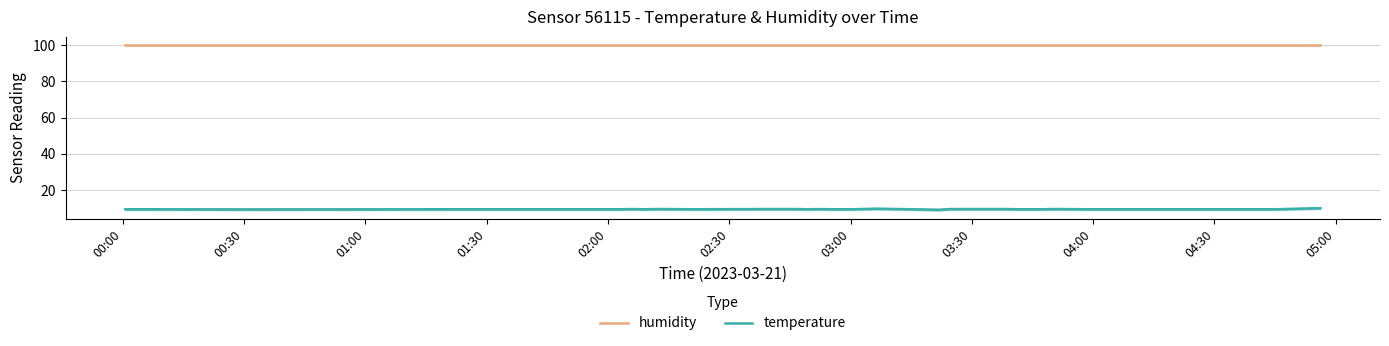

What is the lowest value of the temperature series?

9.2